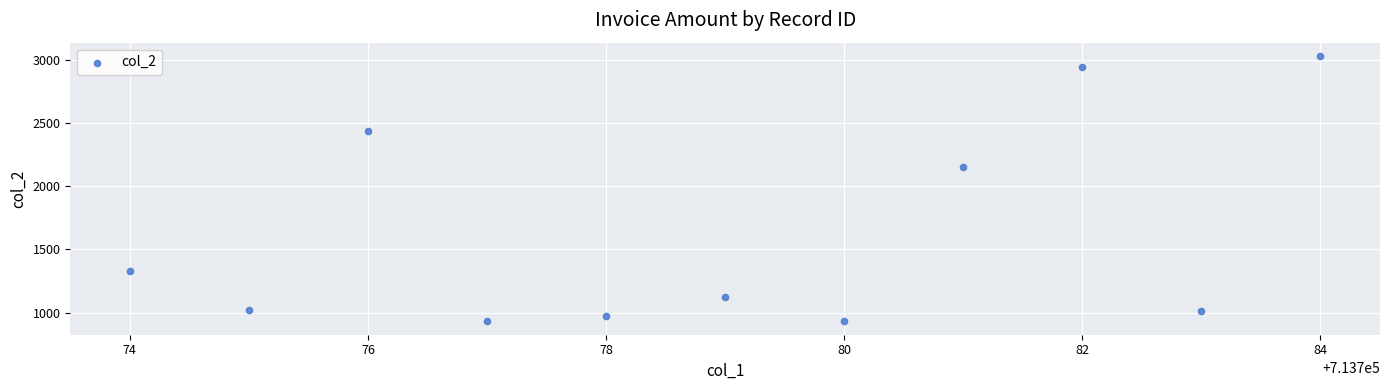

What Y value in the scatter plot is closest to 1980?

2150.6